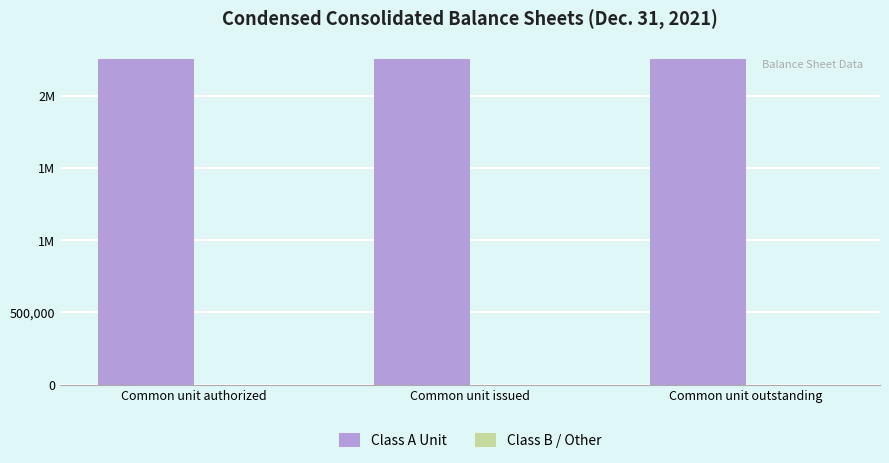

What position from the right is Common unit authorized?

3